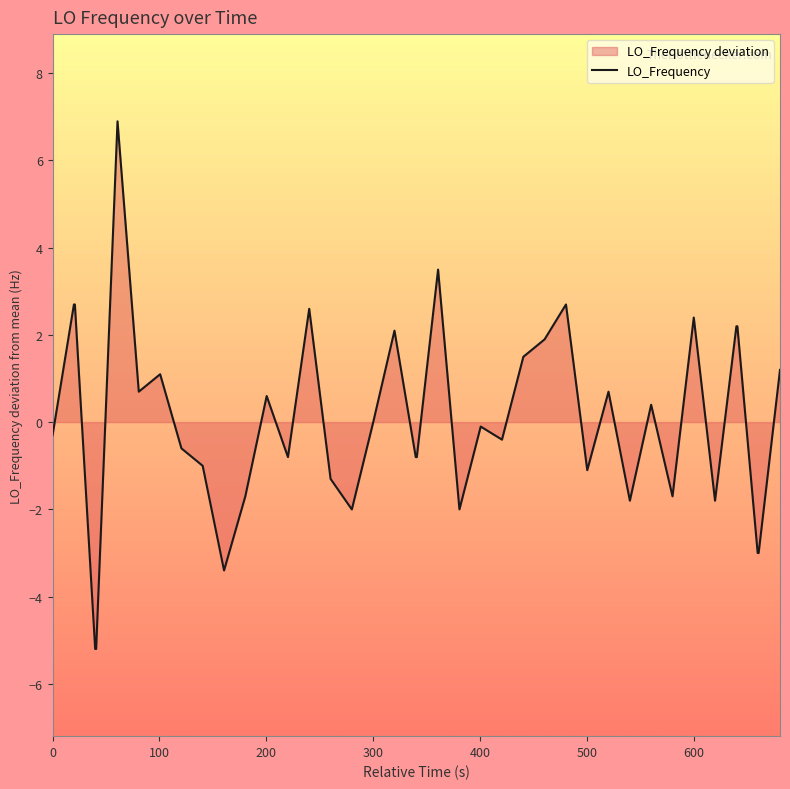

How many lines are shown in the chart?

1